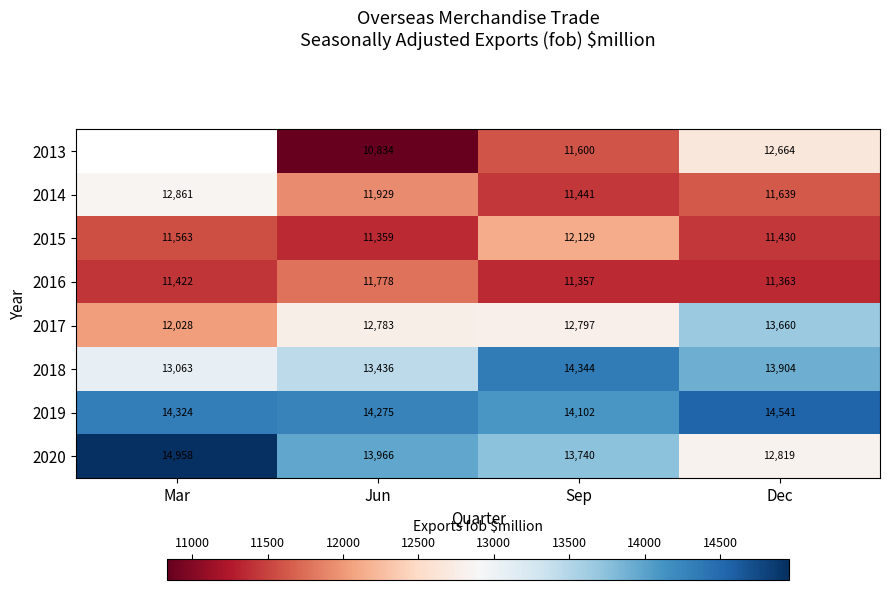

Count the number of categories in the chart.

4